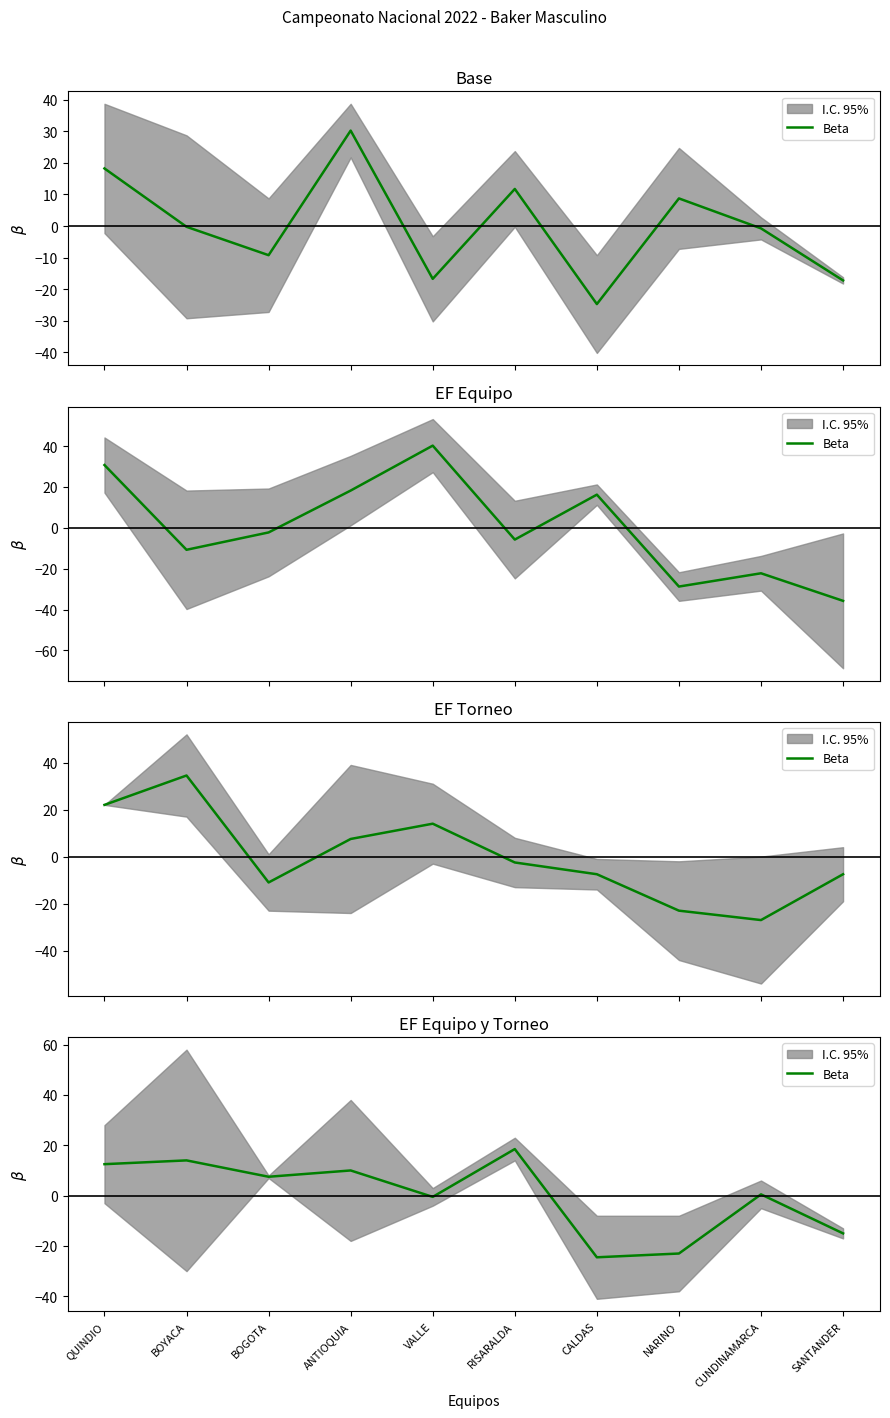

How many points are lower than both their immediate neighbors (excluding endpoints)?

3